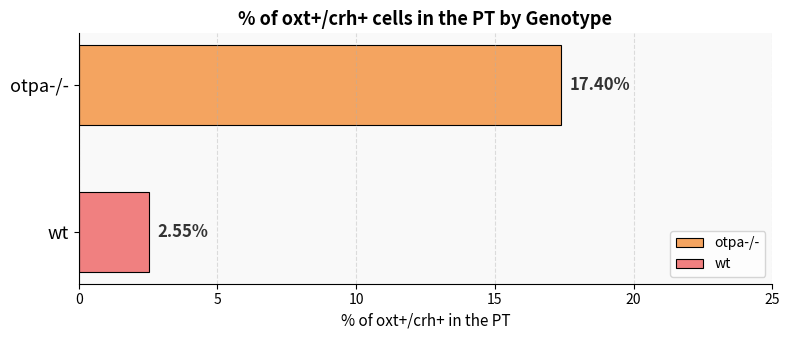

List the series in order of their overall mean, lowest first.

wt, otpa-/-